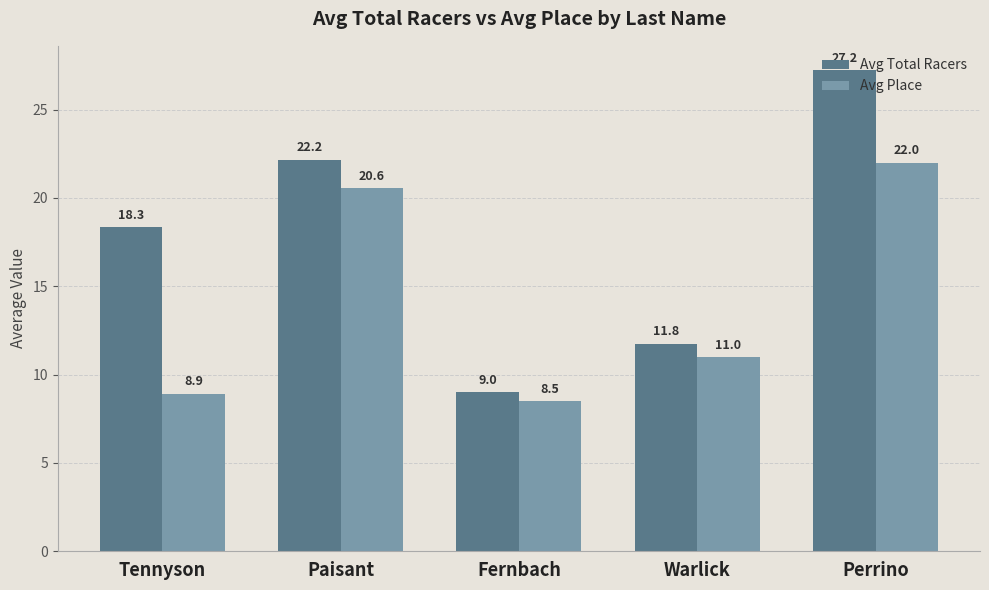

The value of Avg Total Racers at Tennyson is 27.7. True or false?

False